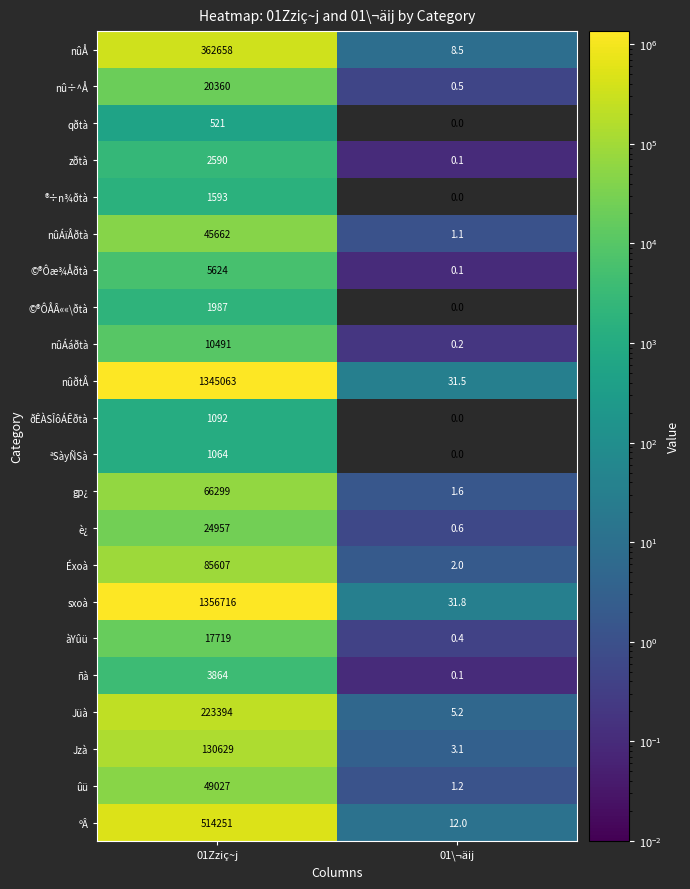

What value does the nûÅ series have at 01Zziç~j?

362658.0